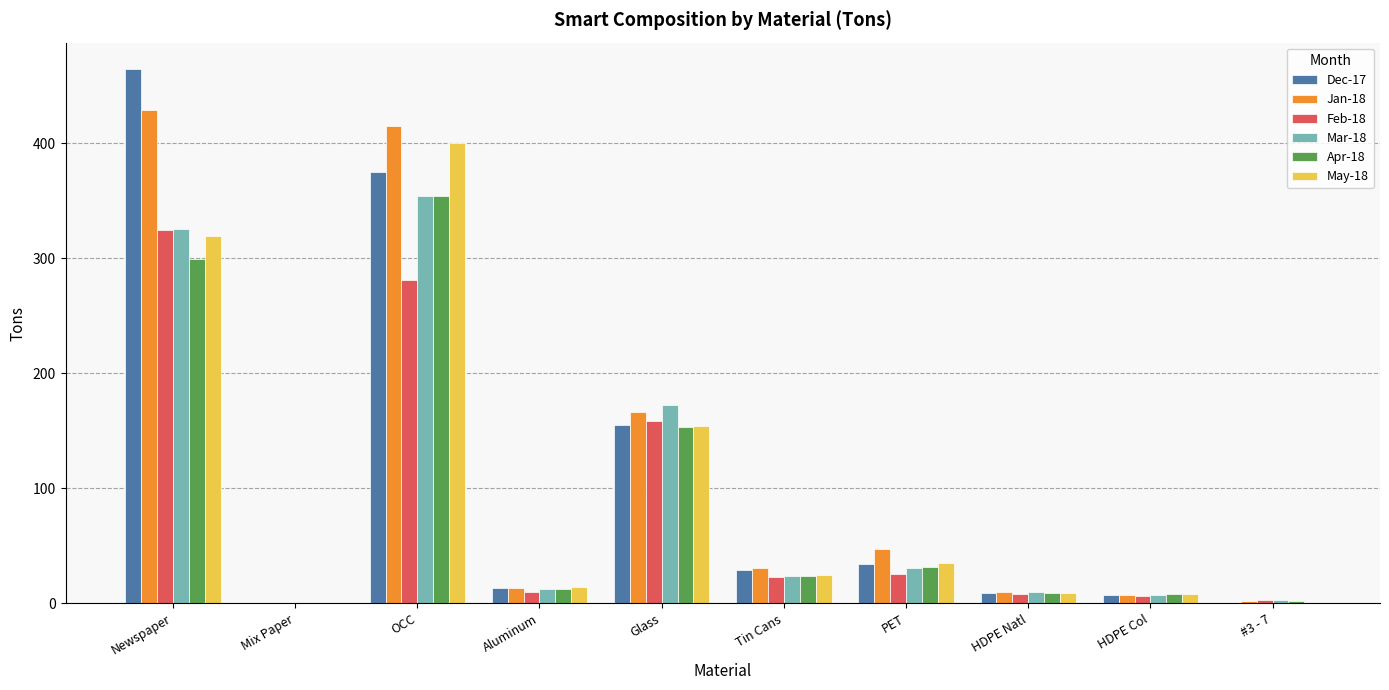

What is the approximate value of Jan-18 at Glass?

166.2